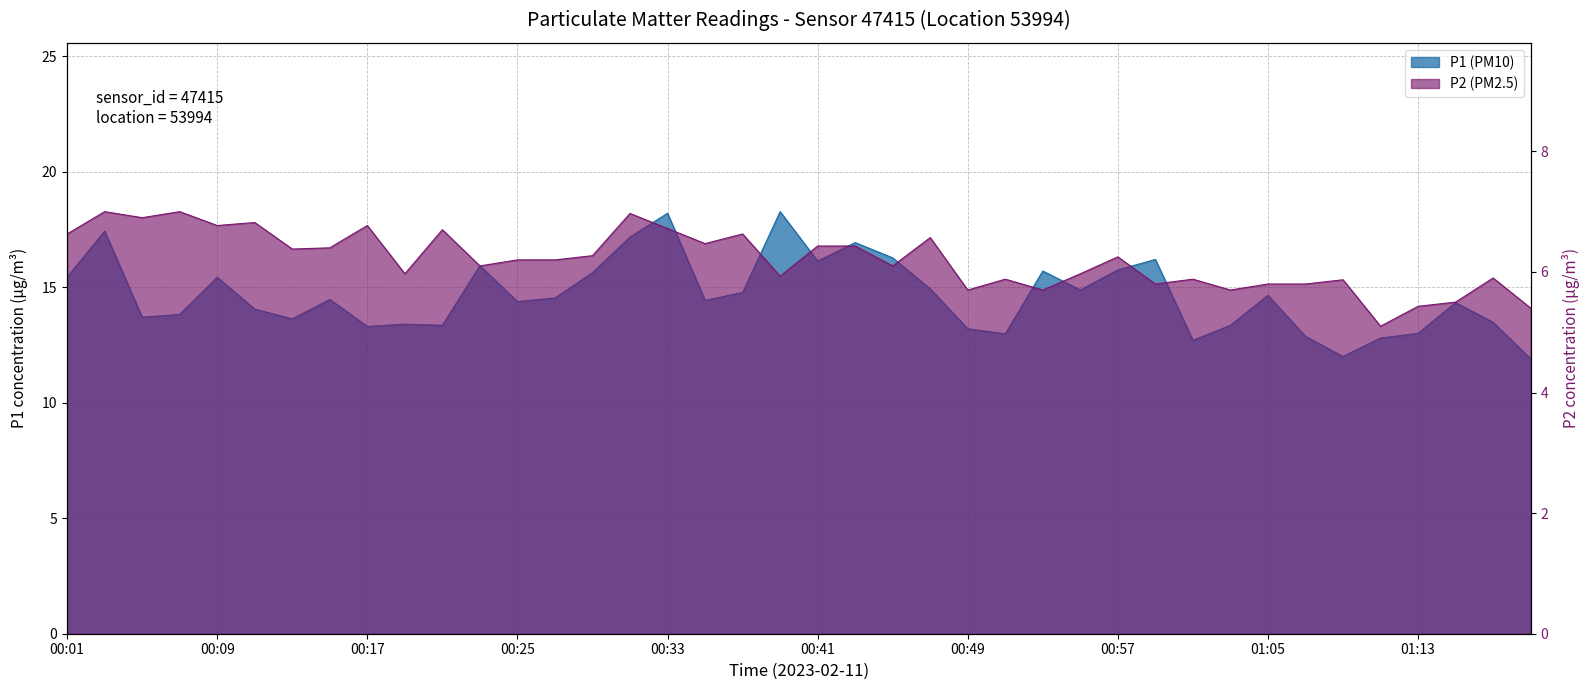

Rank the series by their average value, from highest to lowest.

P1 (PM10), P2 (PM2.5)